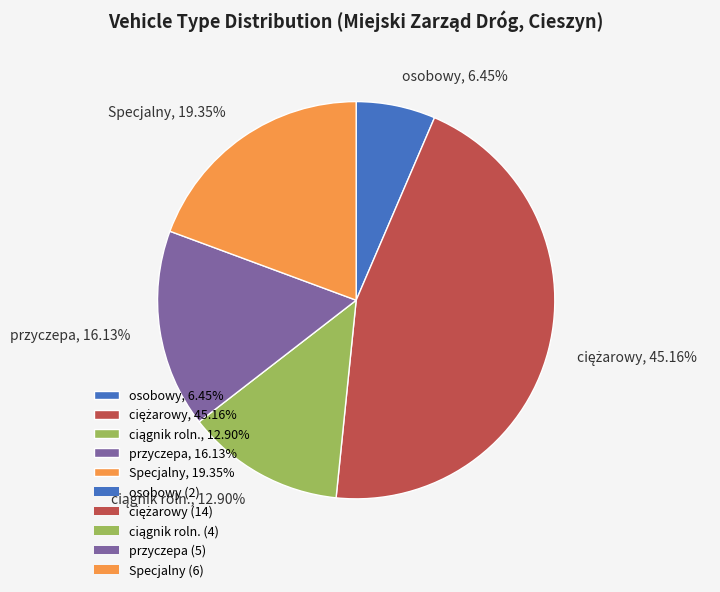

What percentage is NOT represented by Specjalny?

80.6%